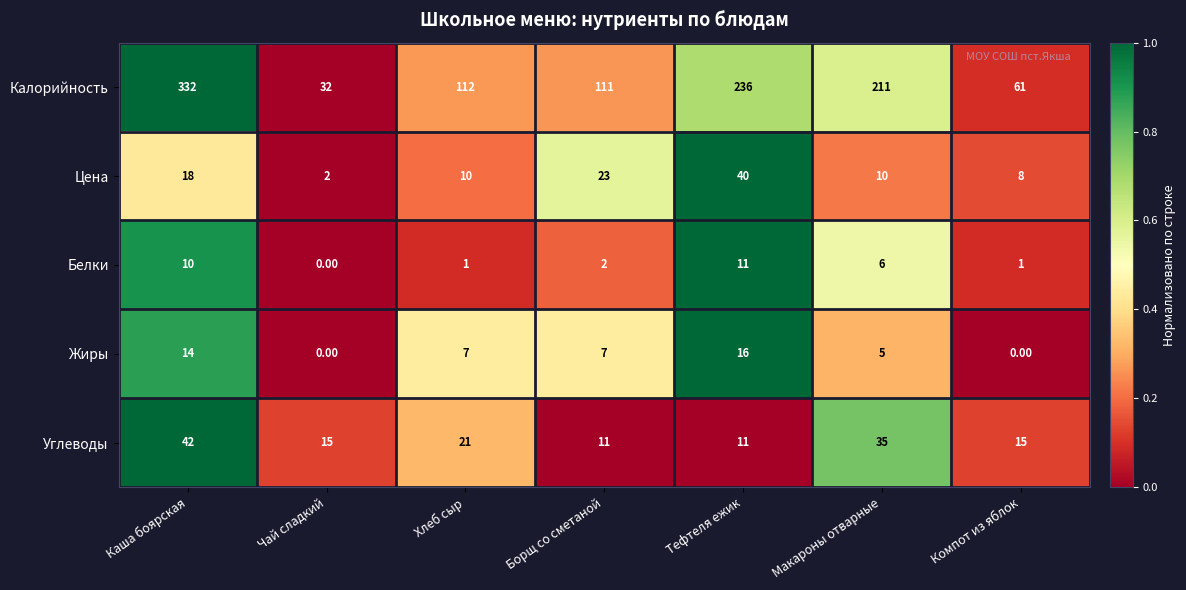

At which category is the sum across all series the highest?

Каша боярская